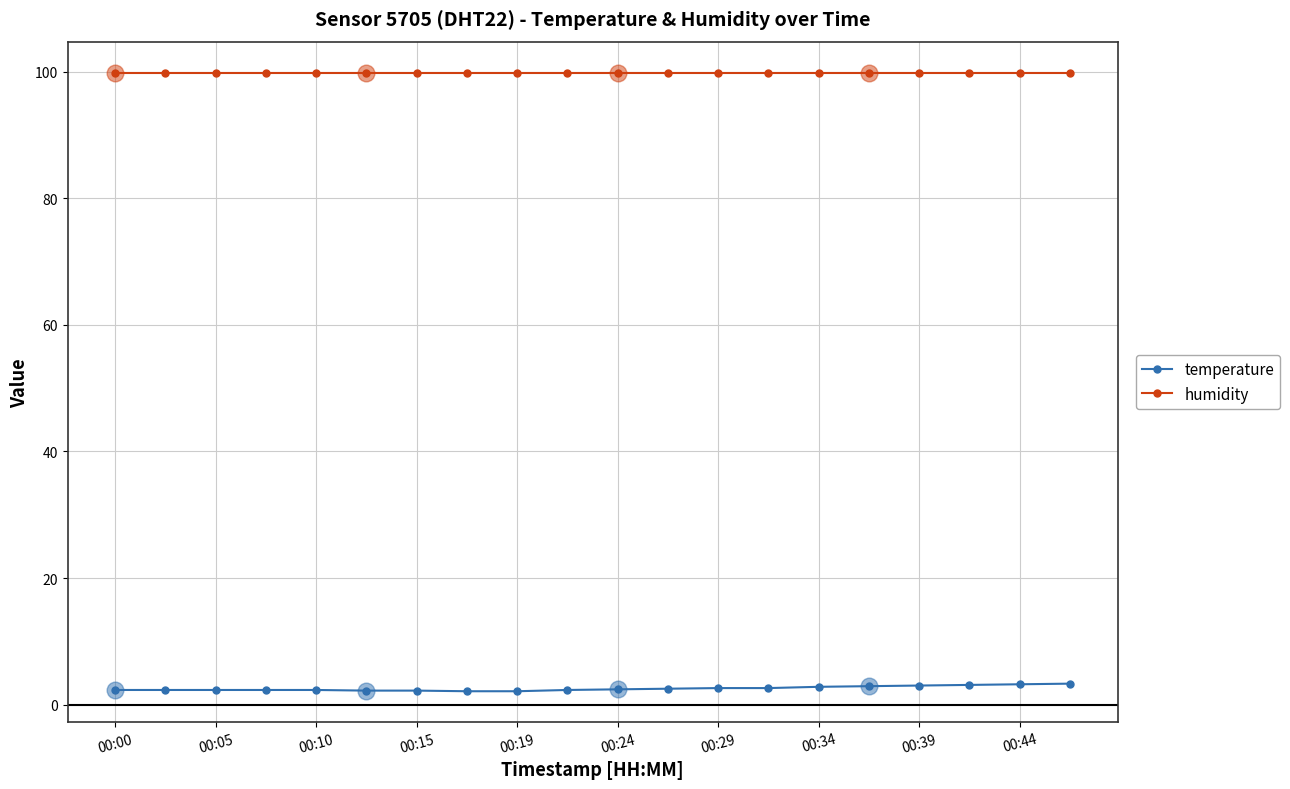

The temperature series shows 2.4 at 00:24. True or false?

True